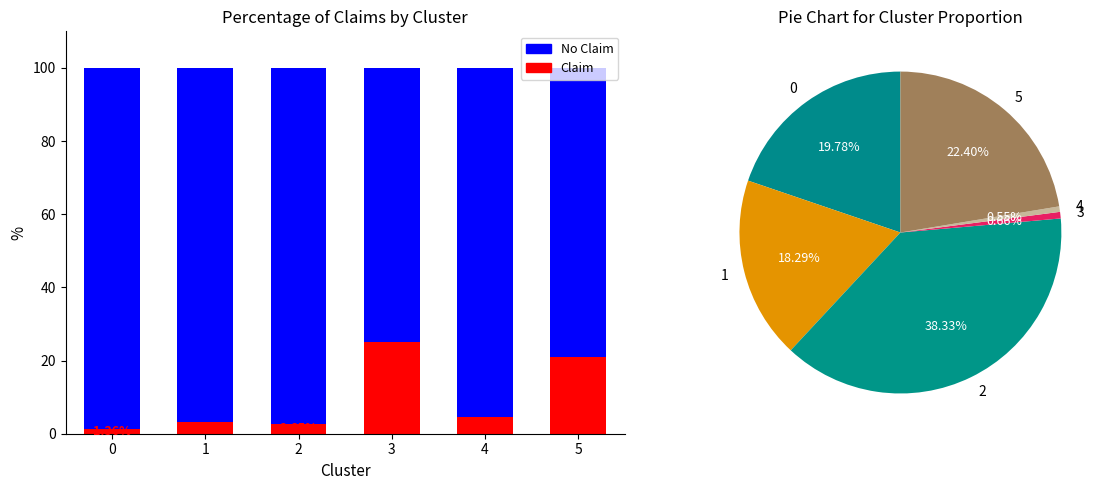

What is the average value of the No Claim series?

90.3